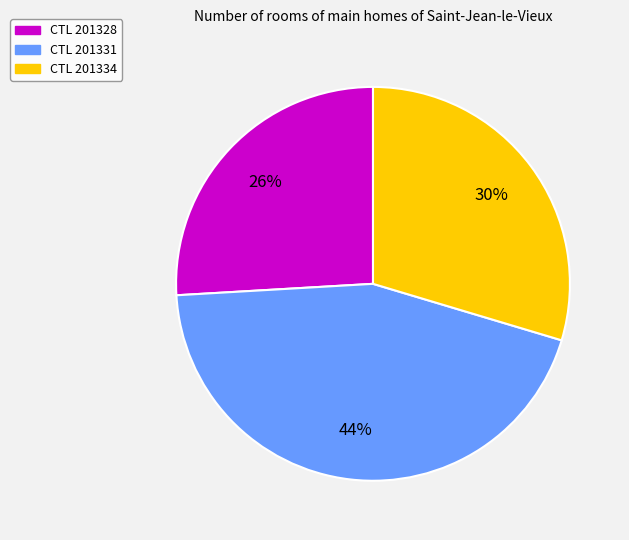

Is there any slice that represents more than half of the pie?

No